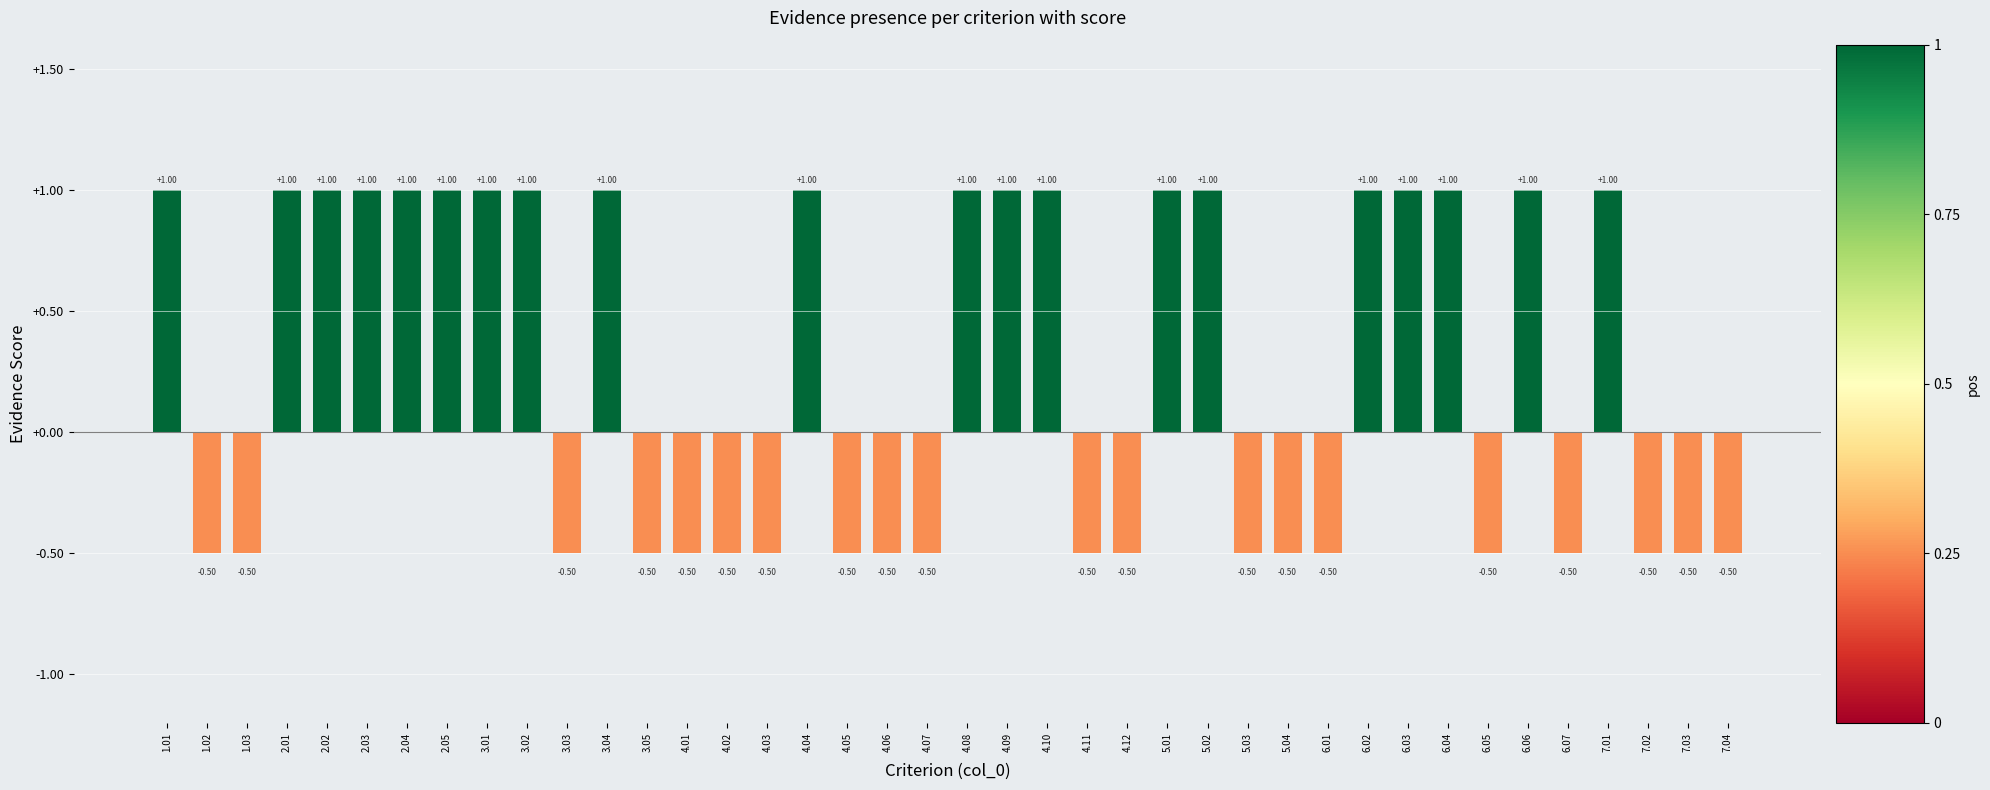

What is the change in value from 3.03 to 4.10?

+1.5